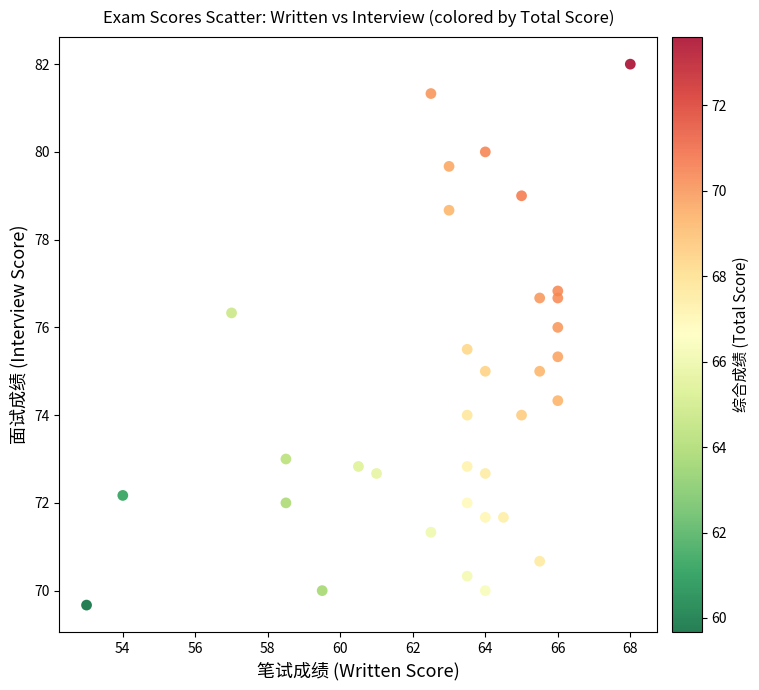

What is the range of Y values (max minus min)?

12.3